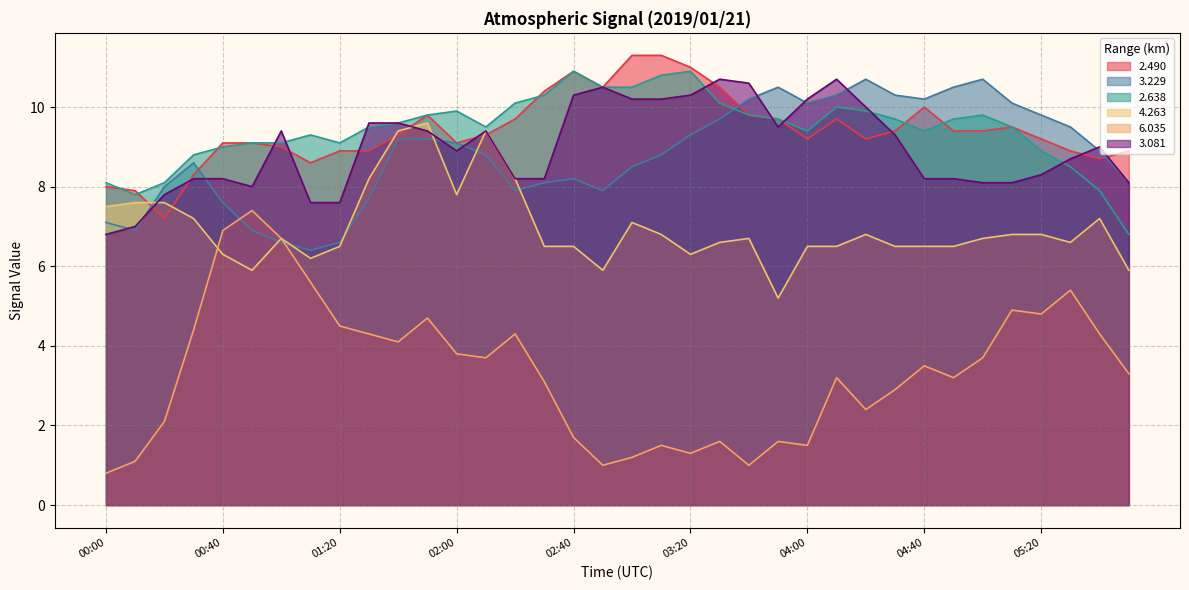

The value of 6.035 at 05:20 is 2.5. True or false?

False